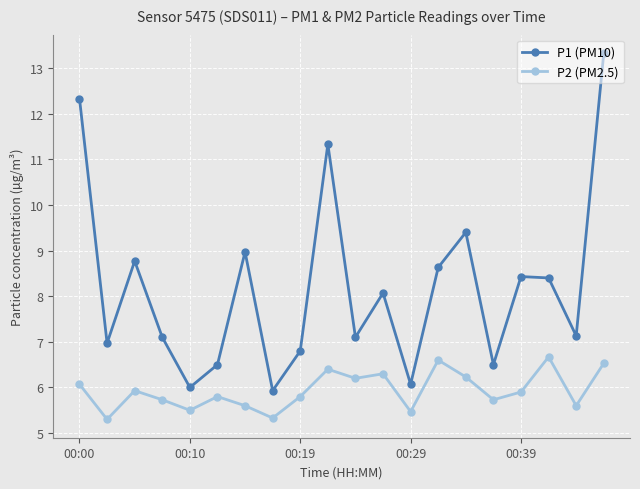

At how many categories does at least one series exceed 13?

1